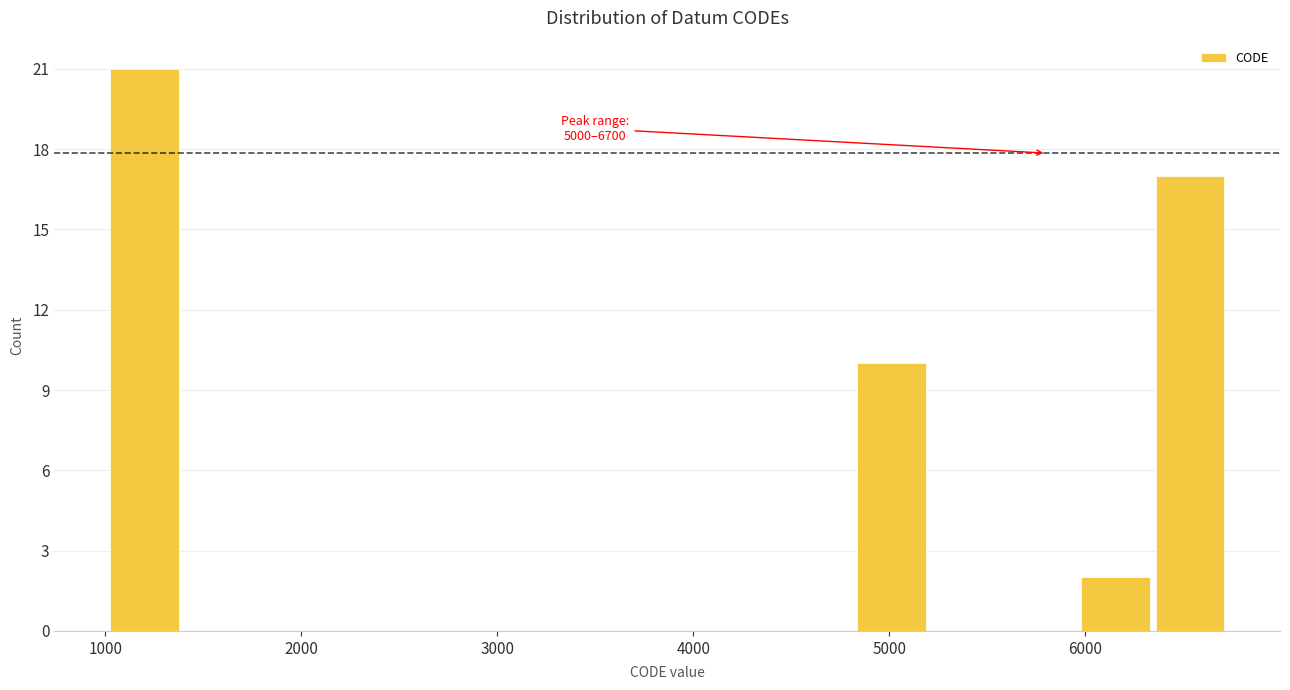

Around what value on the x-axis is the tallest bar? Give the approximate position of its centre, as read against the axis.

1200